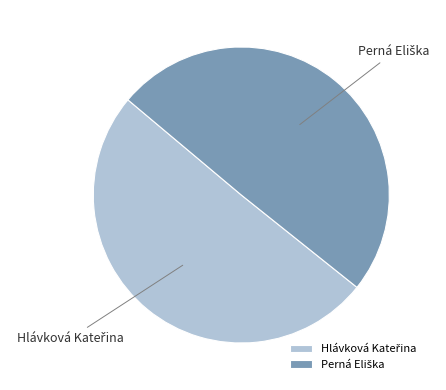

Is there a majority slice in this chart?

Yes